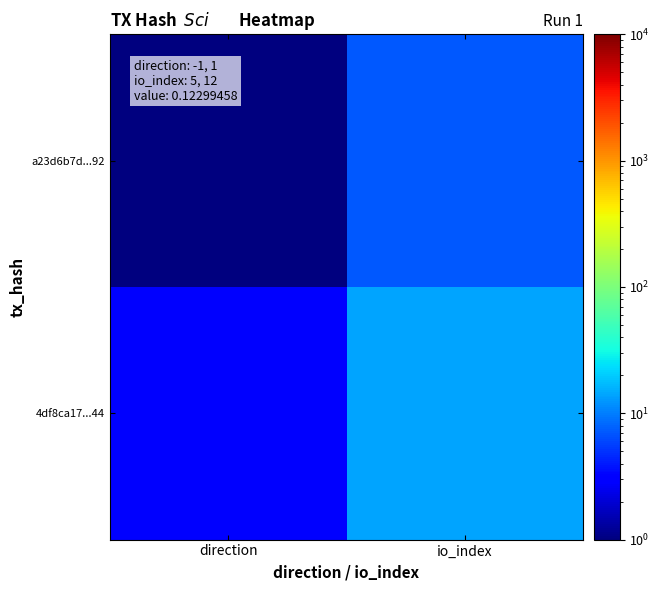

How many categories are shown in the chart?

2